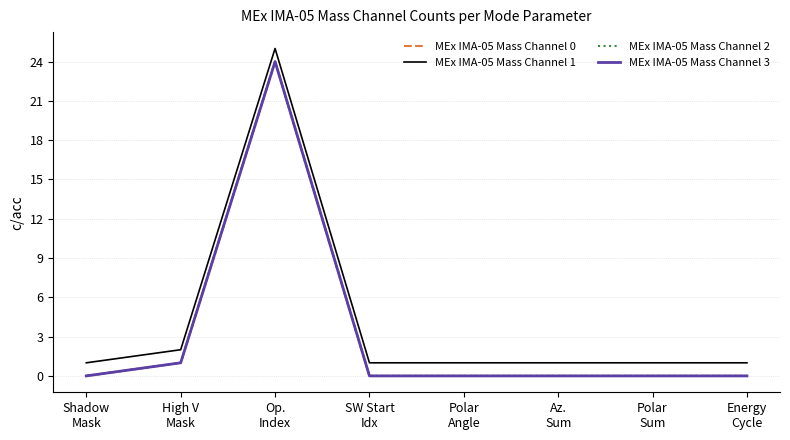

Which category has the highest value in the MEx IMA-05 Mass Channel 2 series?

Op.
Index